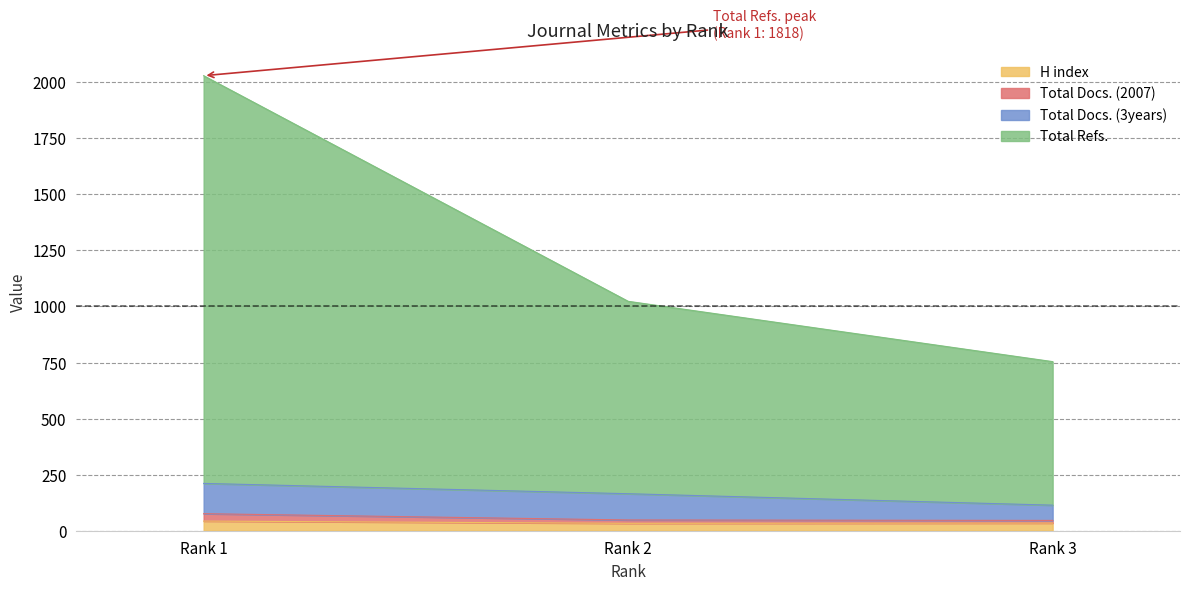

What is the greatest value displayed?

2029